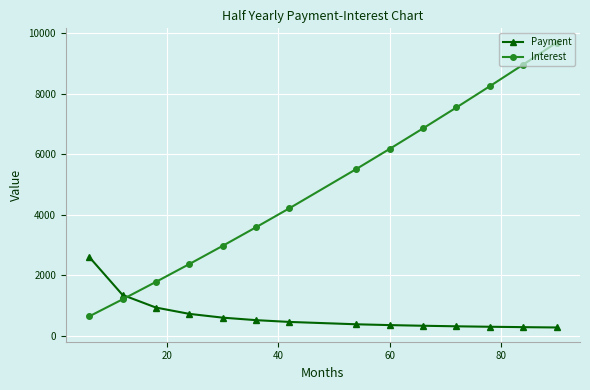

How many lines are shown in the chart?

2